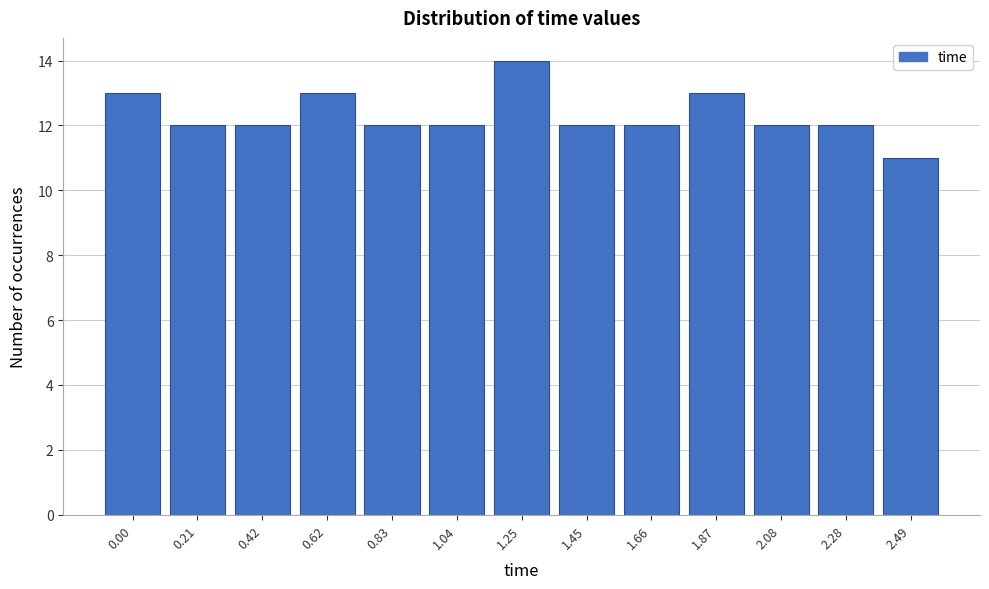

Reading right to left, extract all data points from this chart.

2.49=11	2.28=12	2.08=12	1.87=13	1.66=12	1.45=12	1.25=14	1.04=12	0.83=12	0.62=13	0.42=12	0.21=12	0.00=13